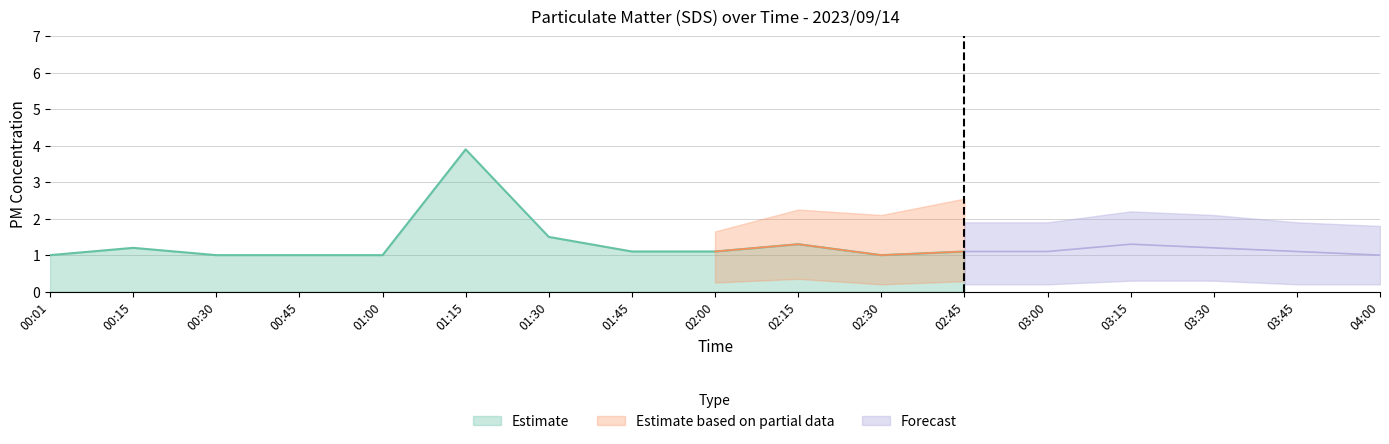

The value of Estimate at 02:45 is 0.6. True or false?

False